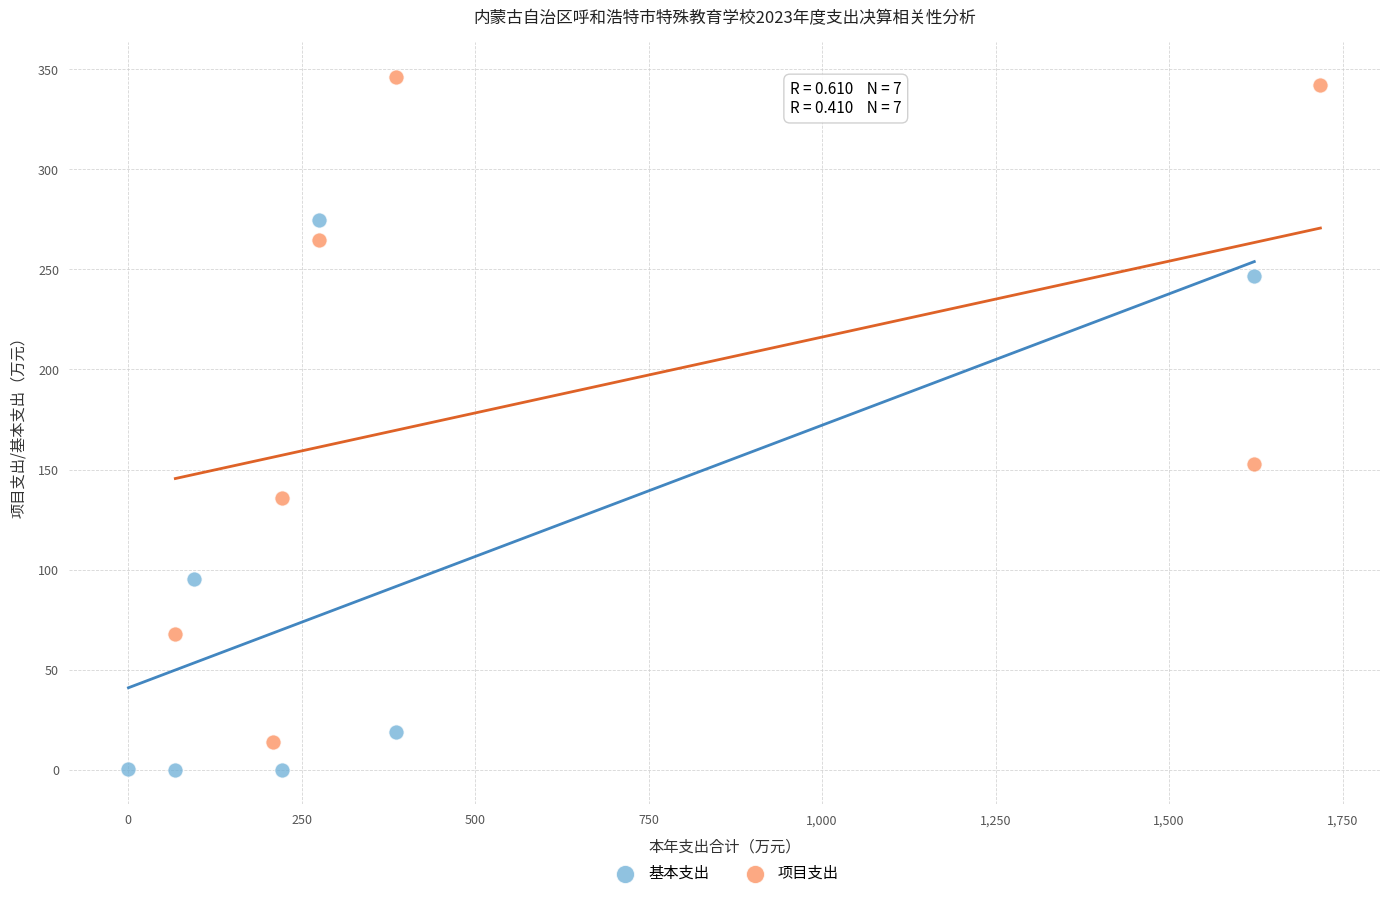

Which series reaches the maximum Y coordinate?

项目支出